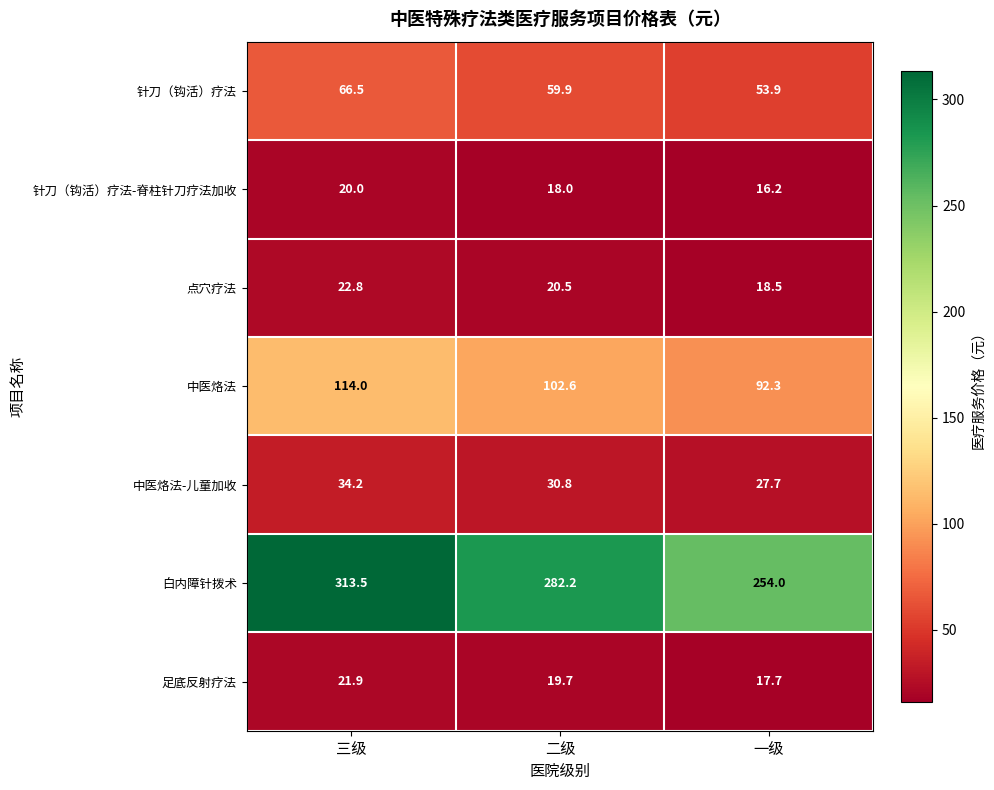

At which category is the sum across all series the highest?

三级